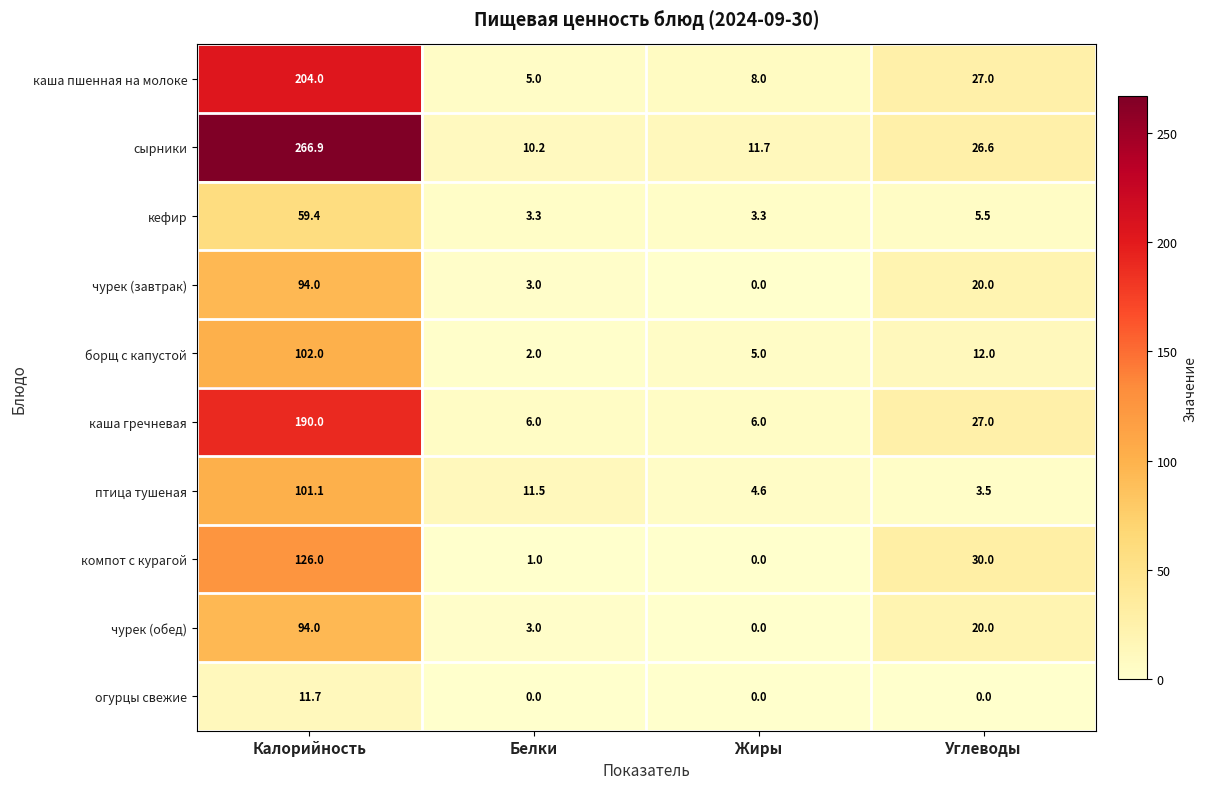

Is it true that чурек (обед) equals 94.0 at Калорийность?

True